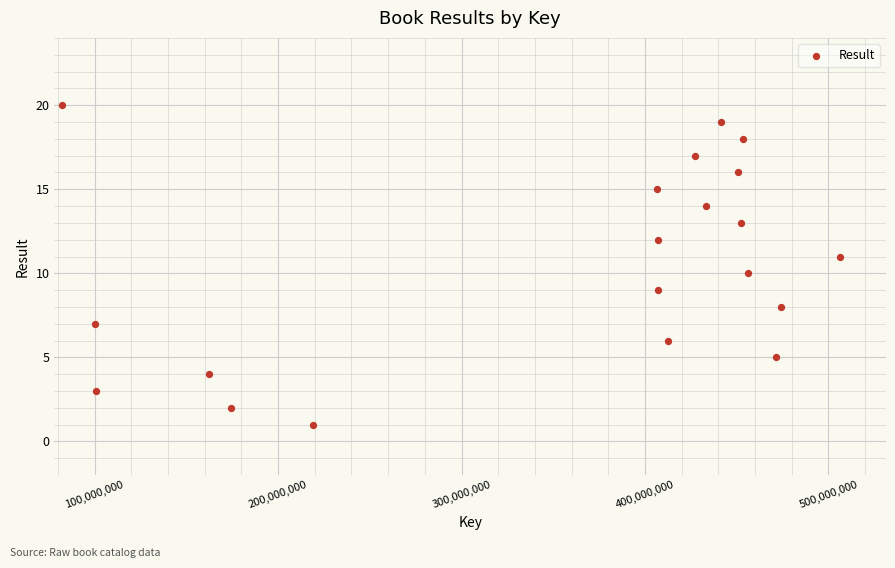

What is the range of X values (max minus min)?

423869868